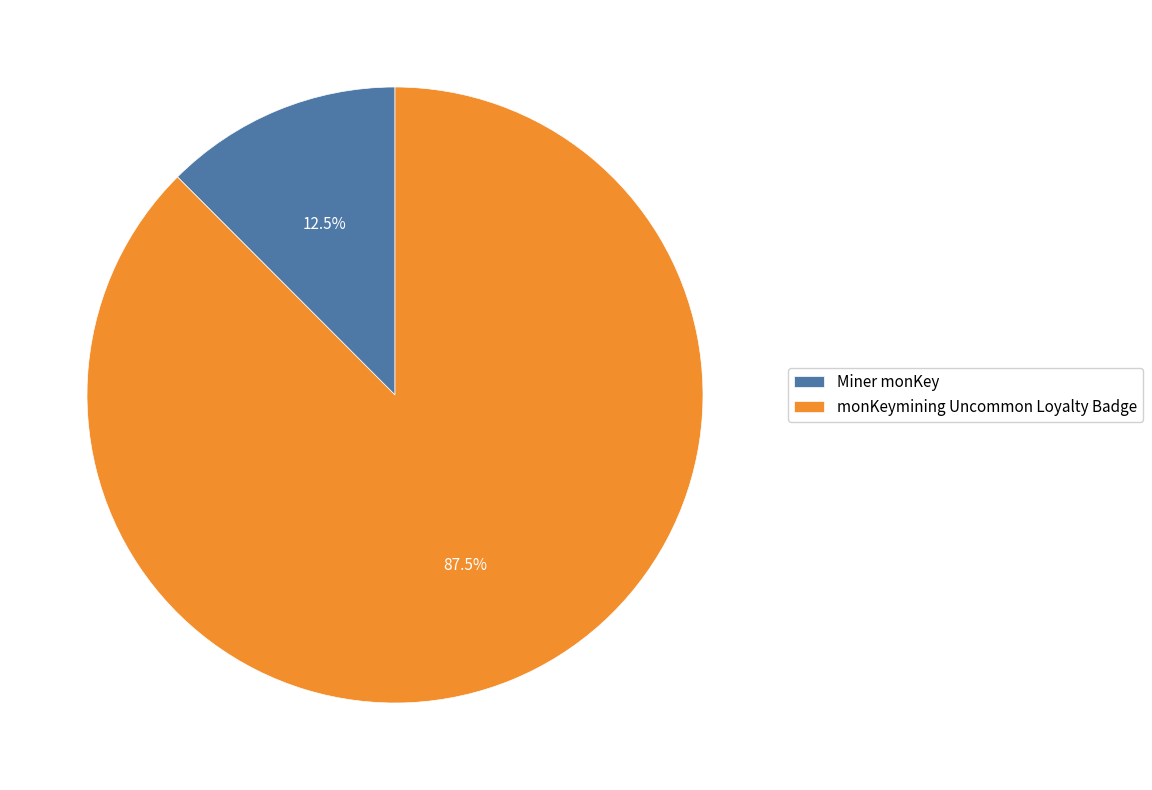

Approximately how many times larger is the value at Miner monKey compared to monKeymining Uncommon Loyalty Badge?

0.1